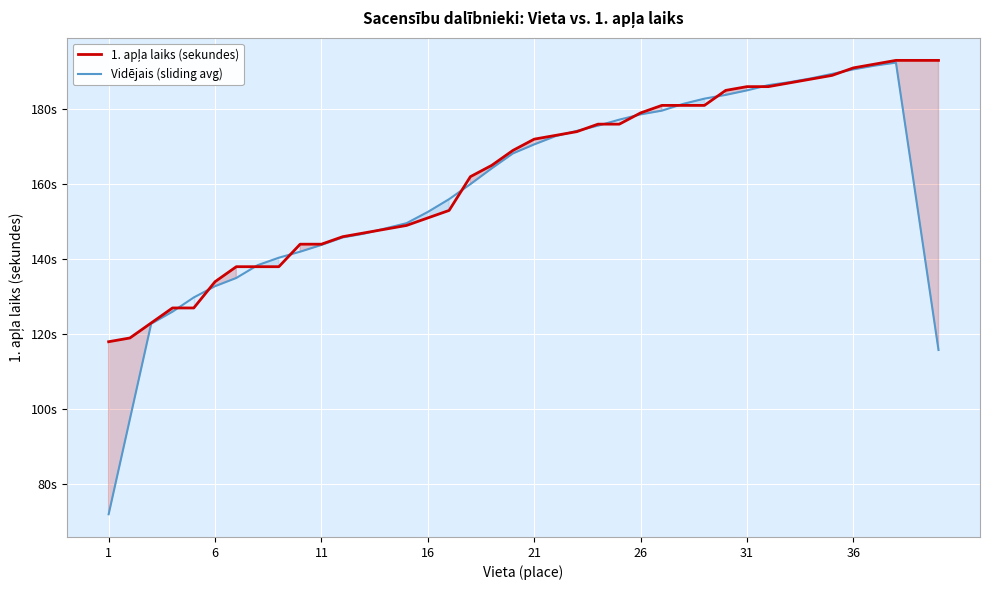

What is the highest value of the Vidējais (sliding avg) series?

192.4